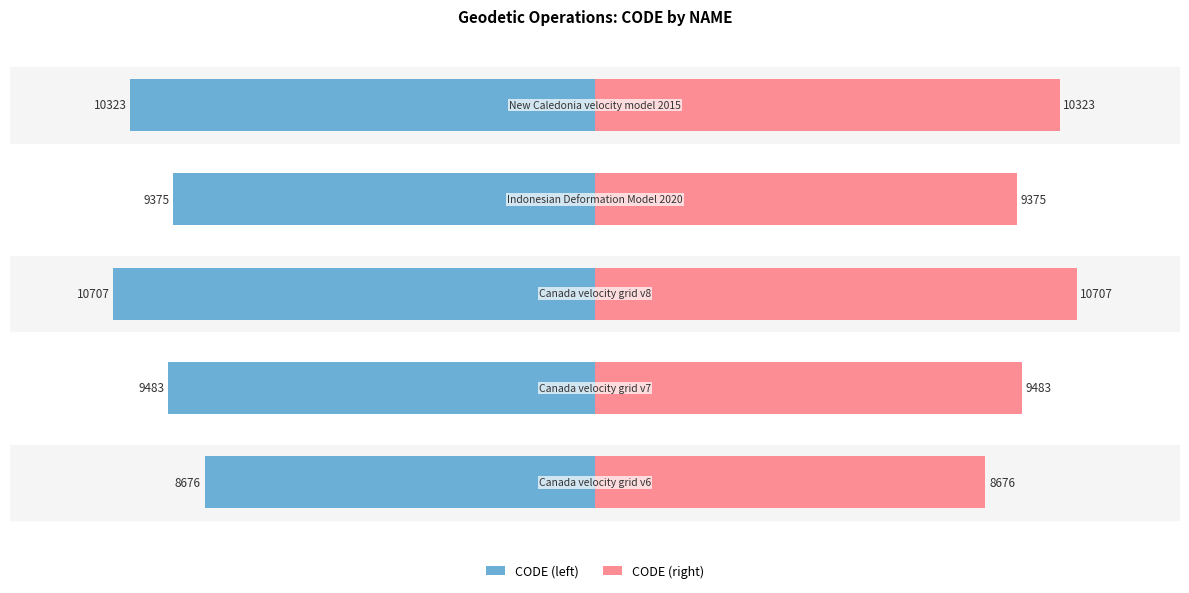

How many data points in CODE (left) are less than -9483?

2